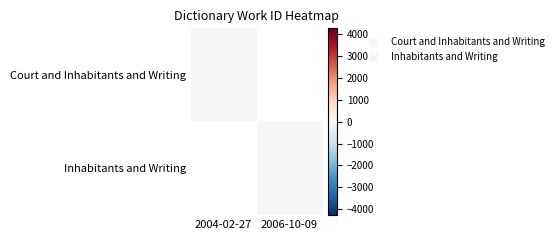

True or false: Court and Inhabitants and Writing has a value of -28.0 at 2004-02-27.

True